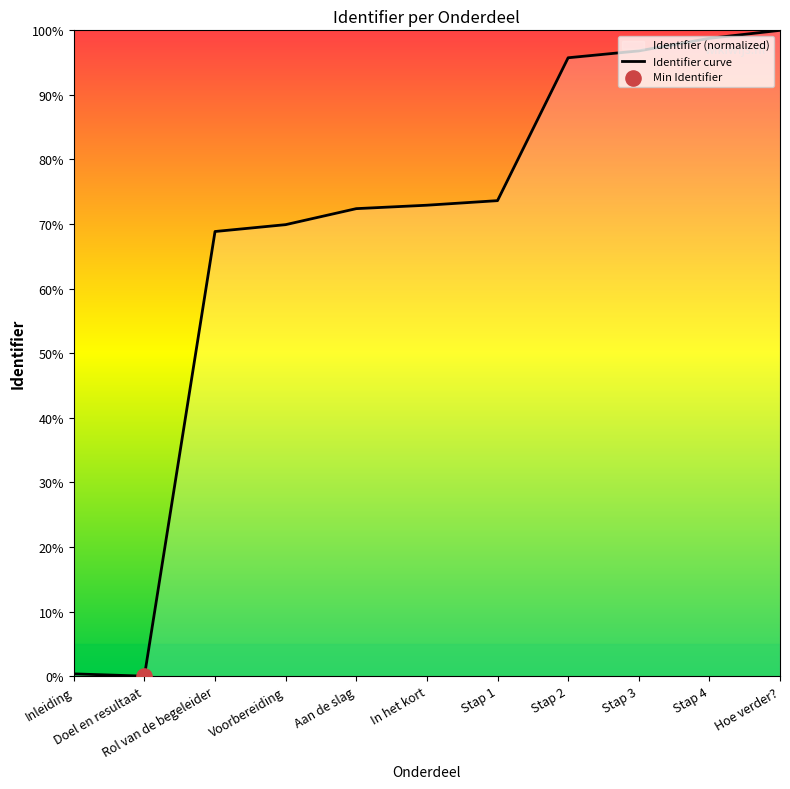

Which has a higher value, Stap 1 or In het kort?

Stap 1